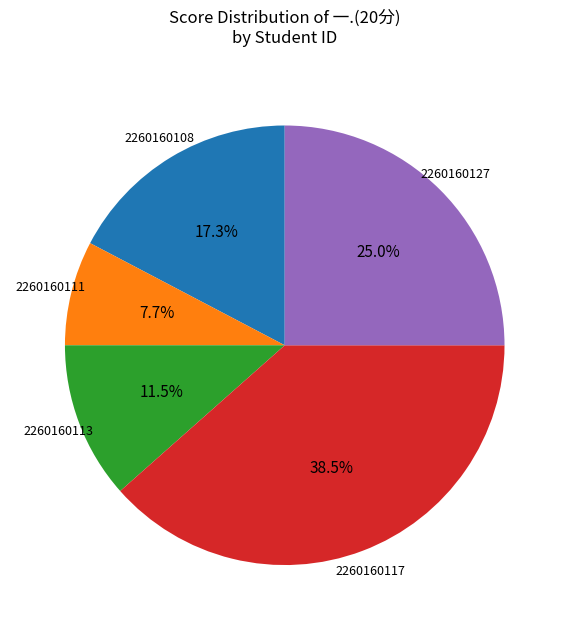

Is there any slice that represents more than half of the pie?

No